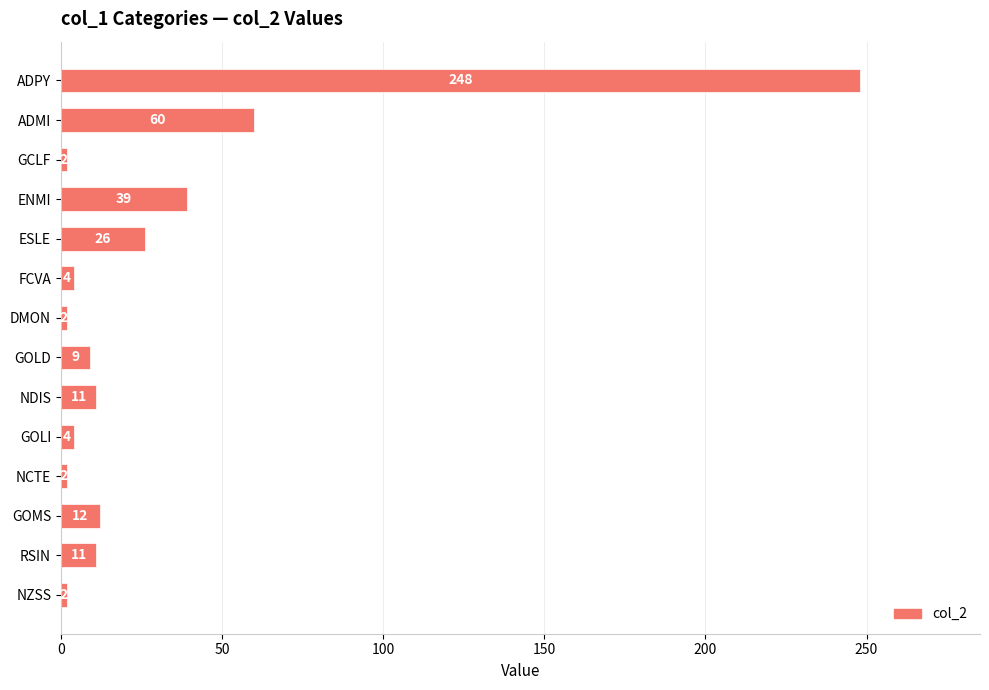

Between NZSS and GOLI, which is larger?

GOLI